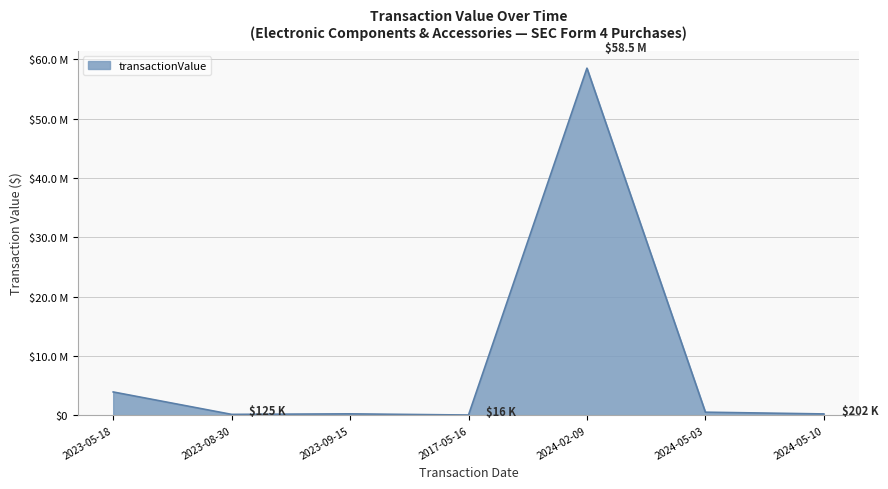

What is the difference between the maximum and minimum values?

58520026